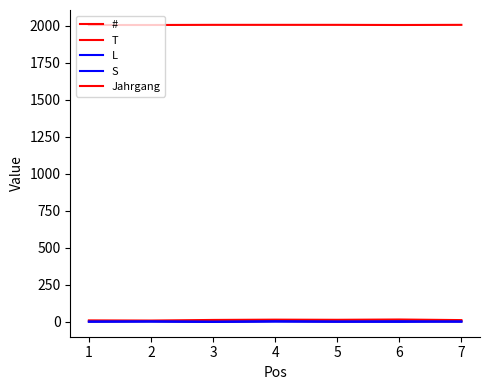

Count the number of categories in the chart.

7